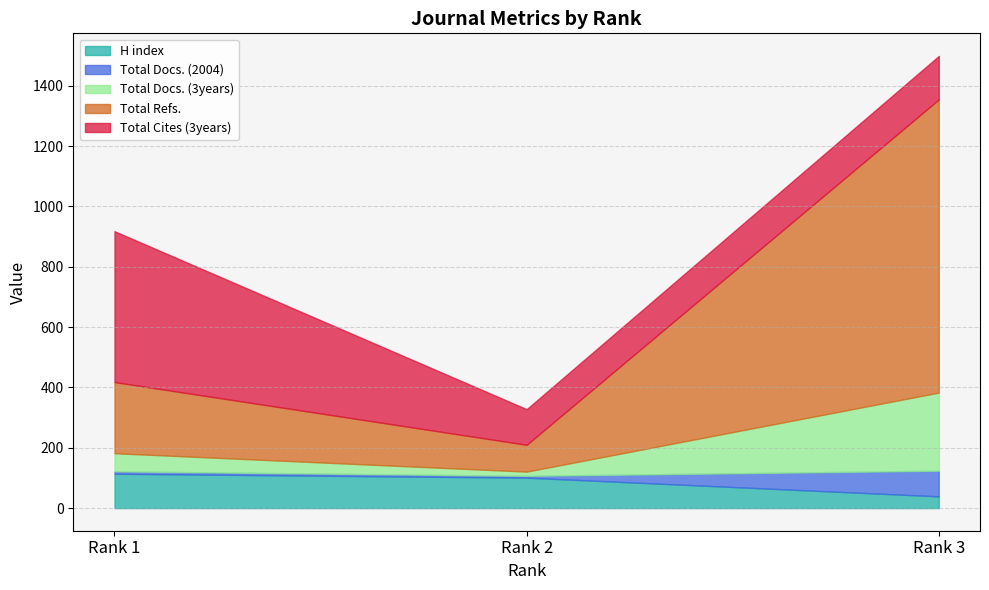

What is the value of the Total Docs. (2004) point at the 1st from the left?

8